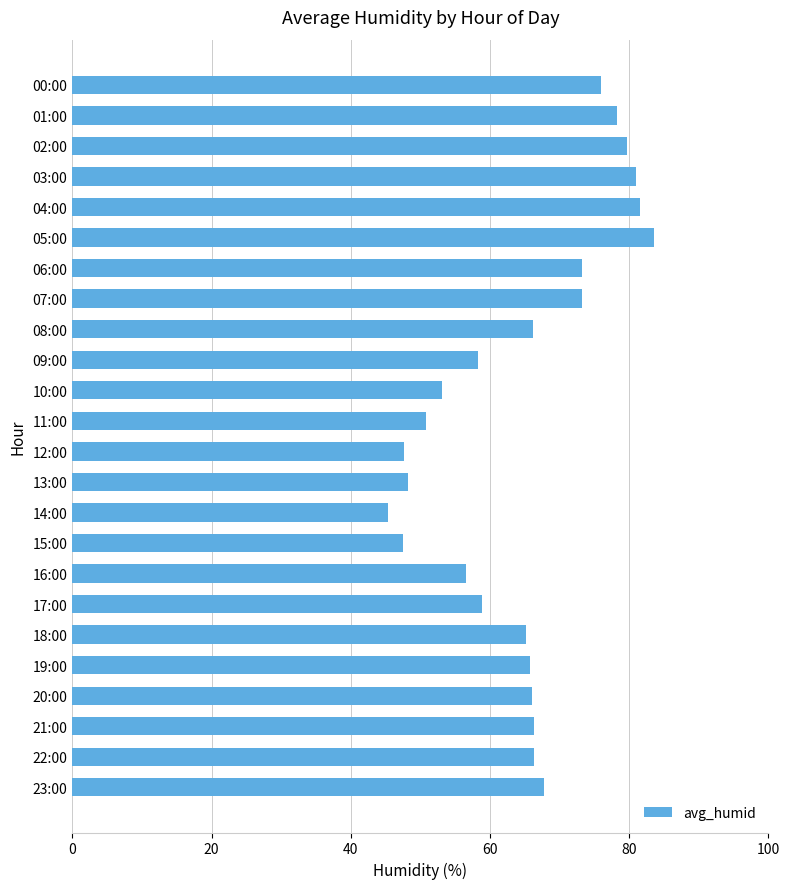

What is the average value?

64.9